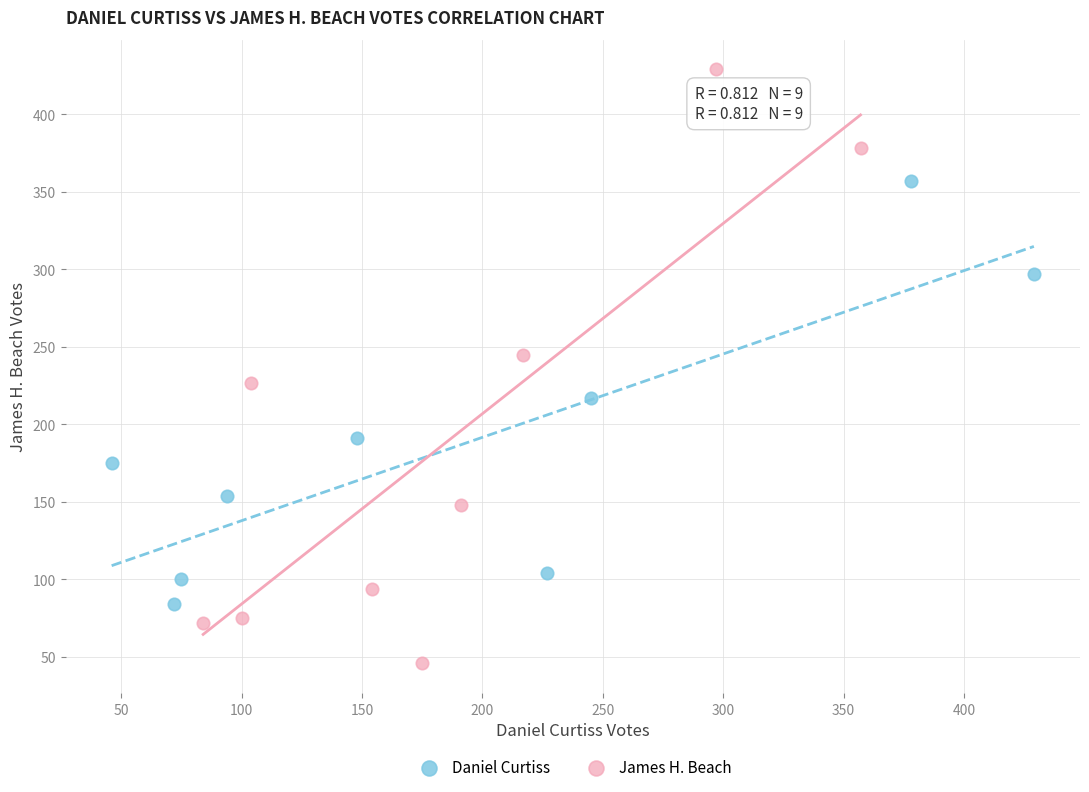

What are all the series names shown in the legend?

Daniel Curtiss, James H. Beach